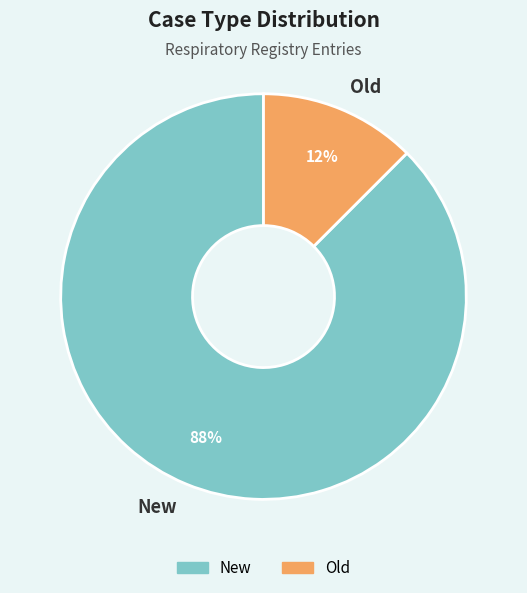

Which category accounts for the majority?

New